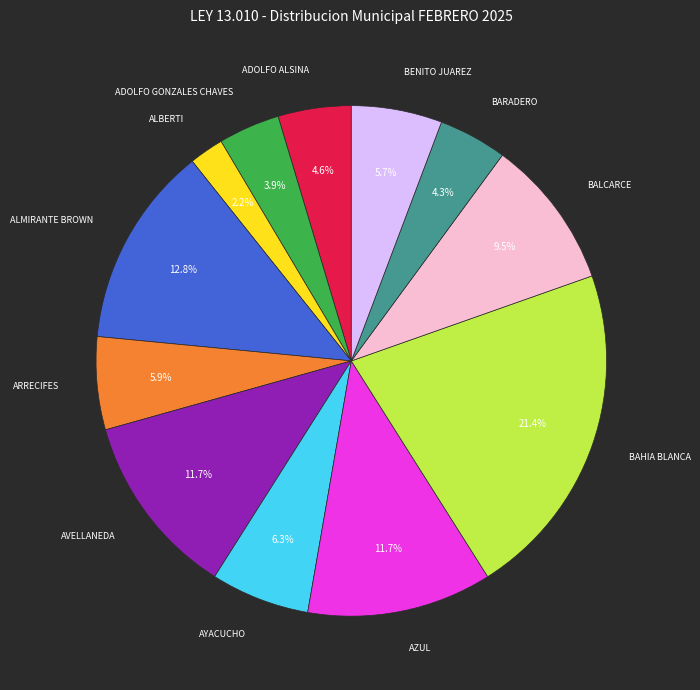

Is there a majority slice in this chart?

No